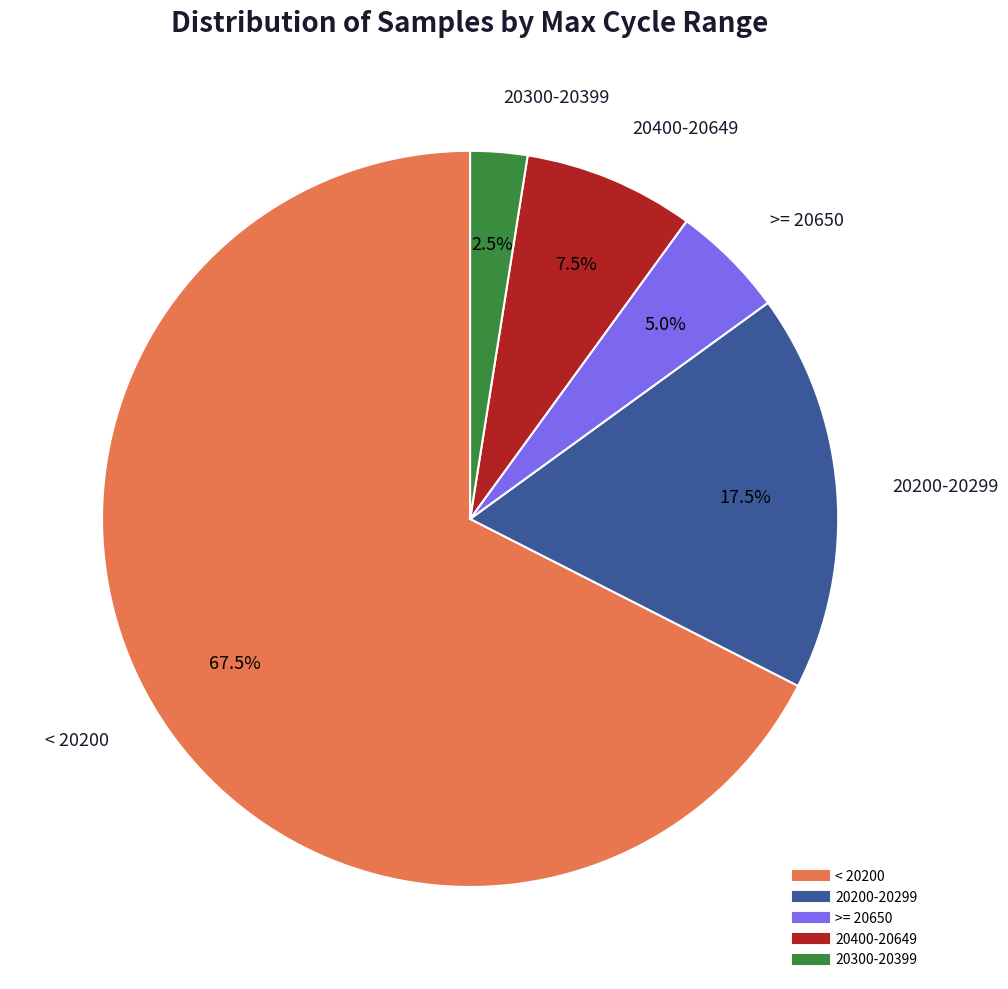

Is there any slice that represents more than half of the pie?

Yes